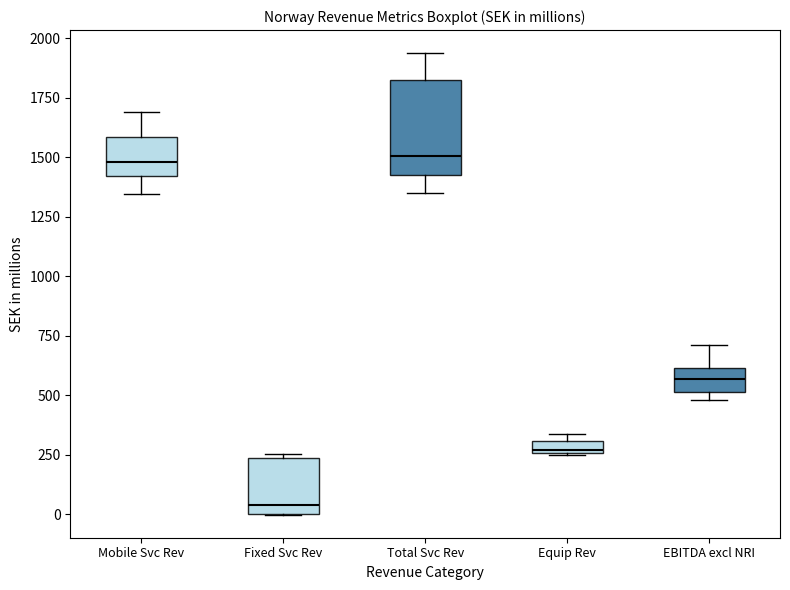

Where is the upper edge of the box for Fixed Svc Rev on the y-axis? The values are not printed on the chart, so give them approximately, as read against the axis.

250